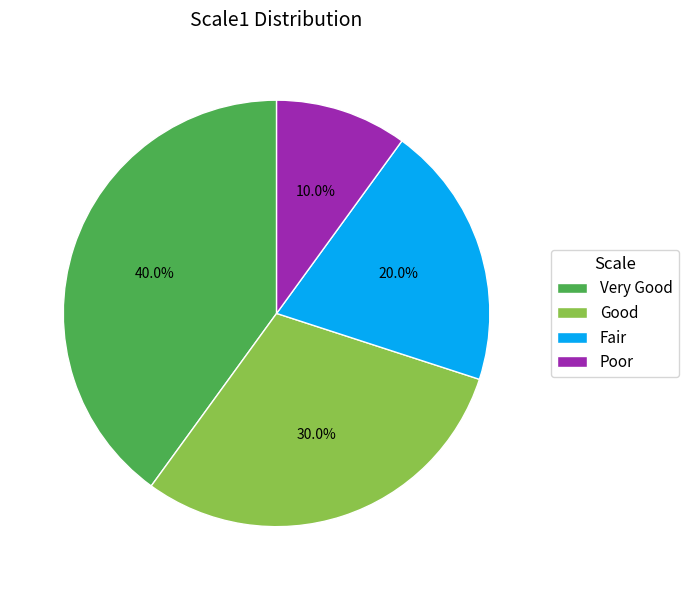

Count the number of slices in the pie.

4